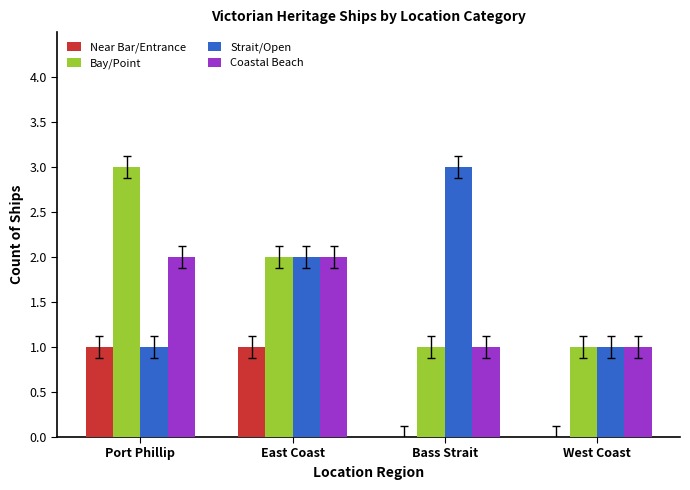

What are all the series names shown in the legend?

Near Bar/Entrance, Bay/Point, Strait/Open, Coastal Beach